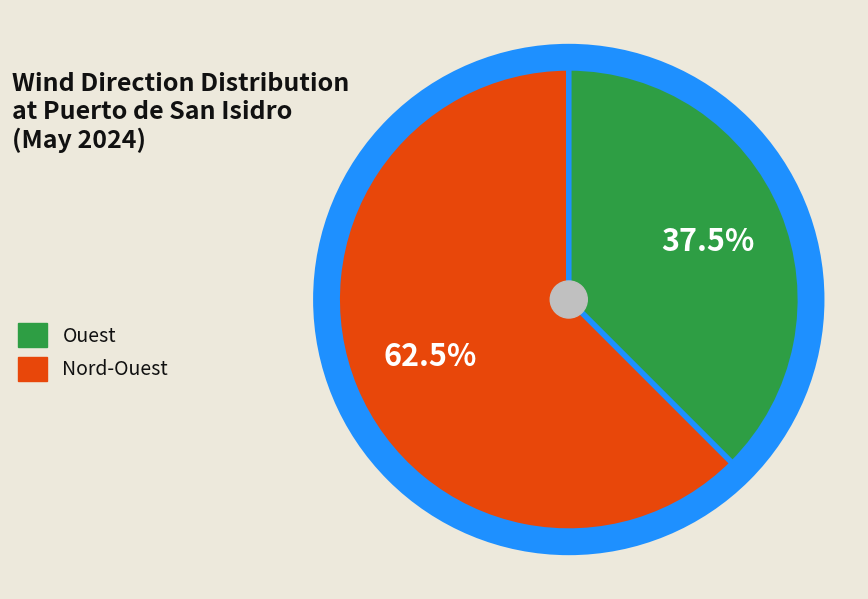

Which category has the smallest portion of the pie?

Nord-Ouest